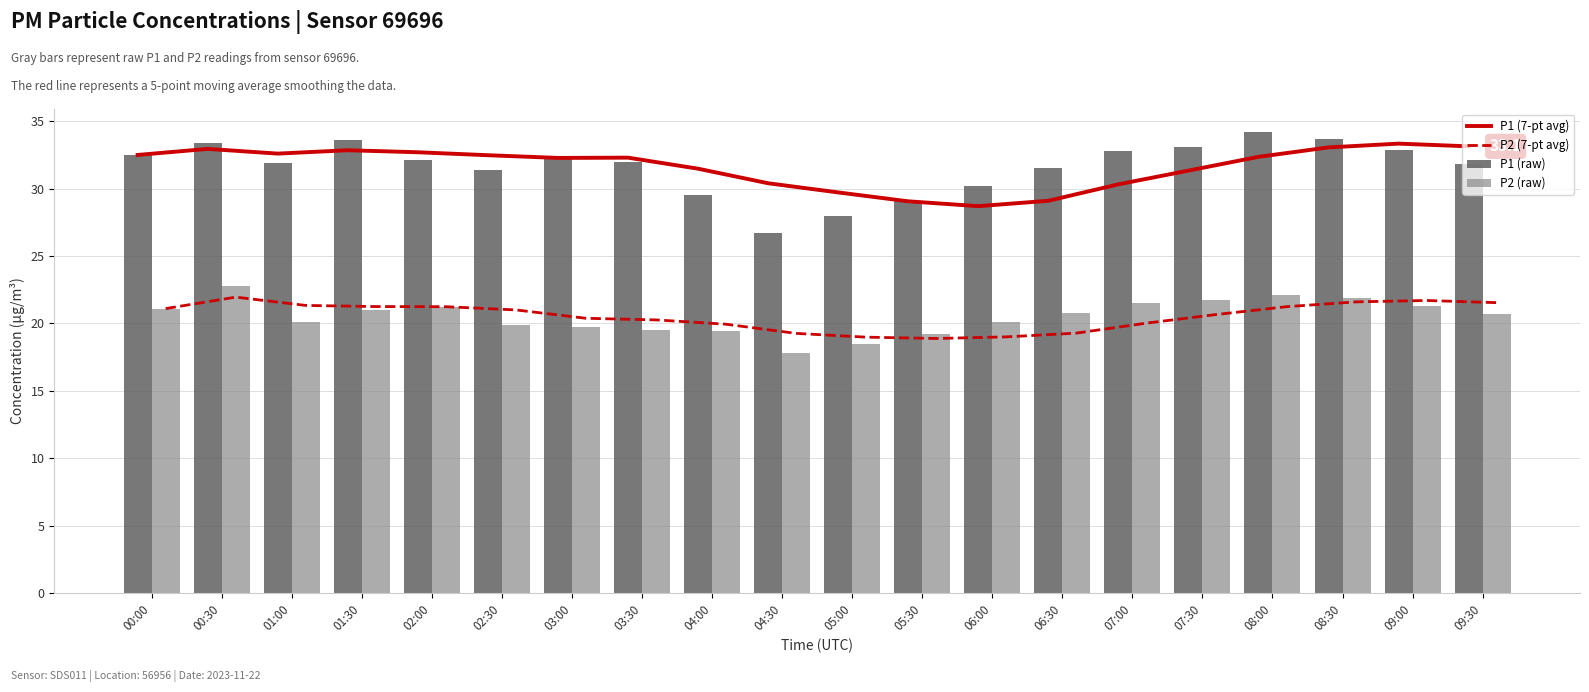

The value of P2 (raw) at 07:00 is 21.5. True or false?

True